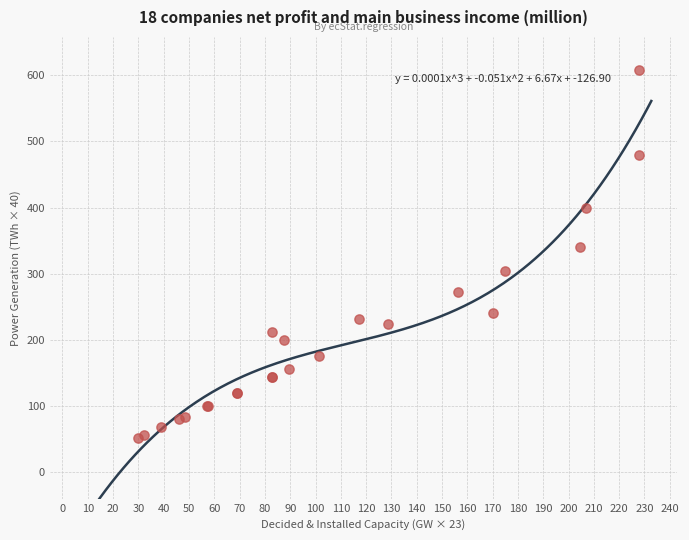

What Y value in the scatter plot is closest to 330?

340.0